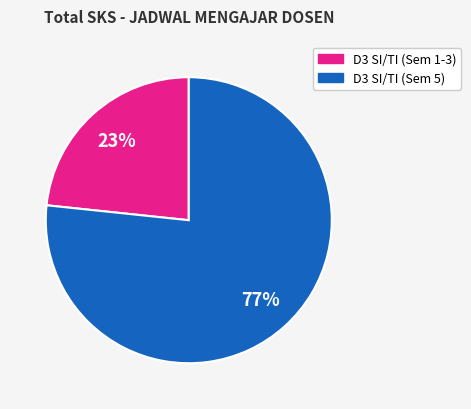

Do D3 SI/TI (Sem 5) and D3 SI/TI (Sem 1-3) together represent more than half of the pie?

Yes